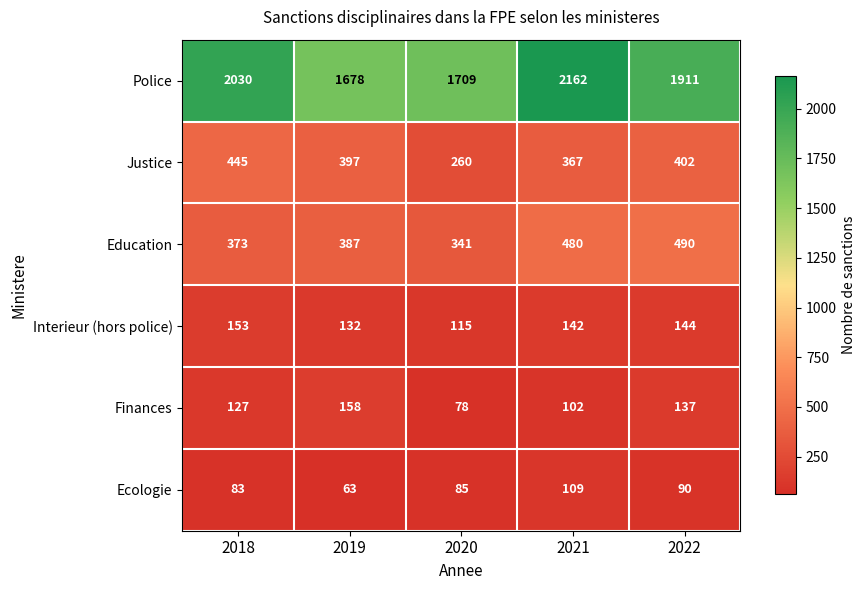

Which series has the largest range (max minus min)?

Police